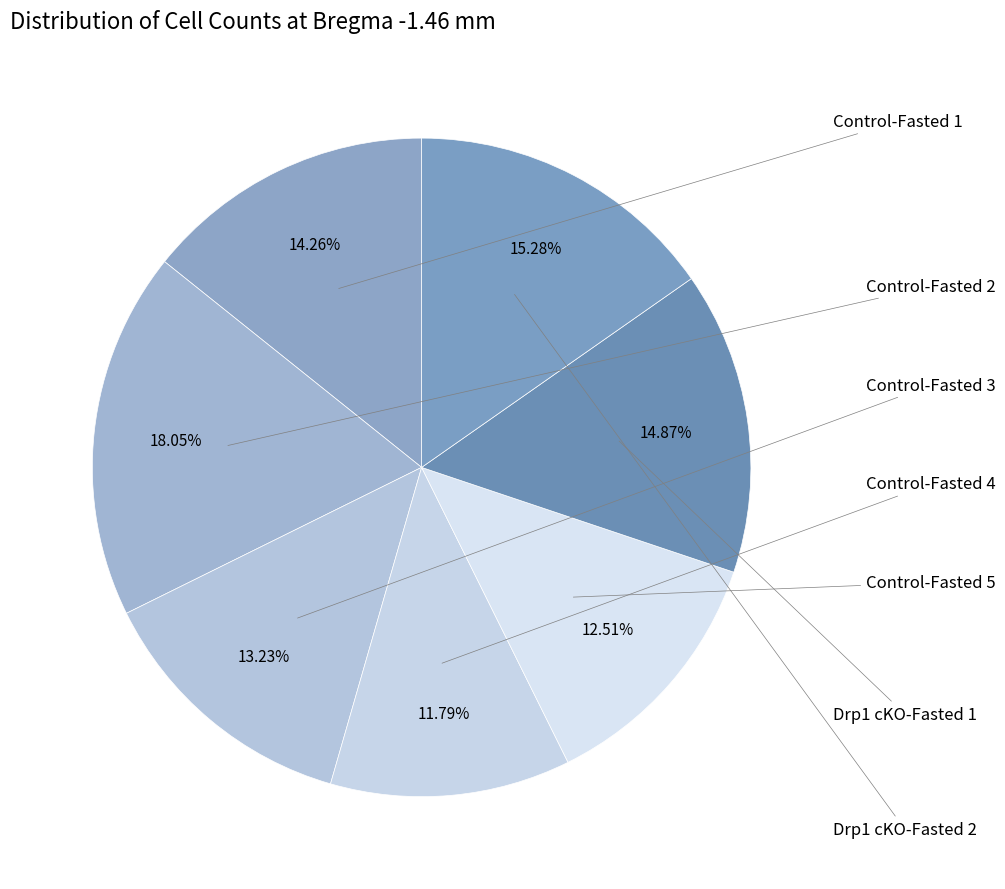

Count the number of slices in the pie.

7